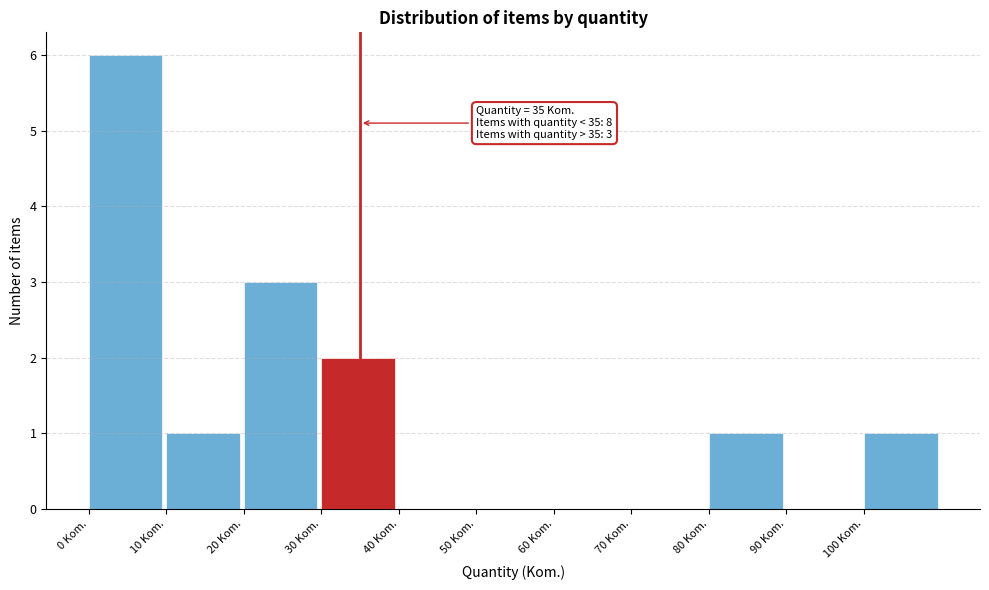

Over which range of the x-axis is the bar tallest?

0 to 10